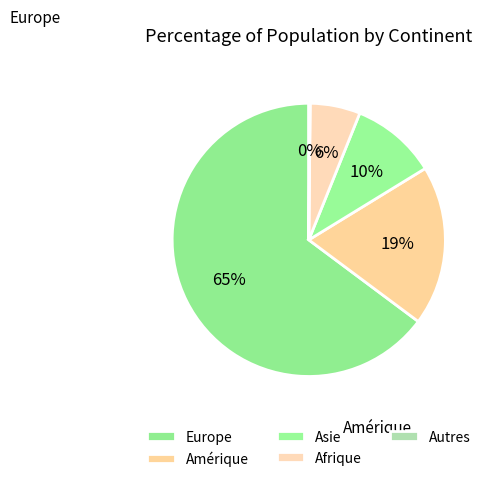

Count the number of slices in the pie.

5